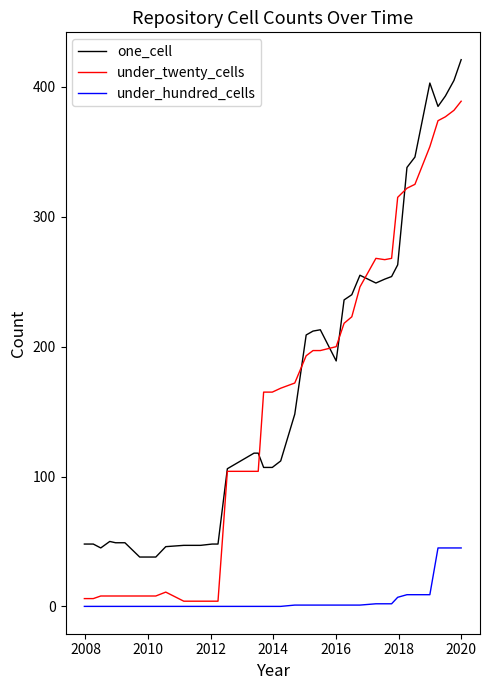

What is the maximum value for one_cell?

421